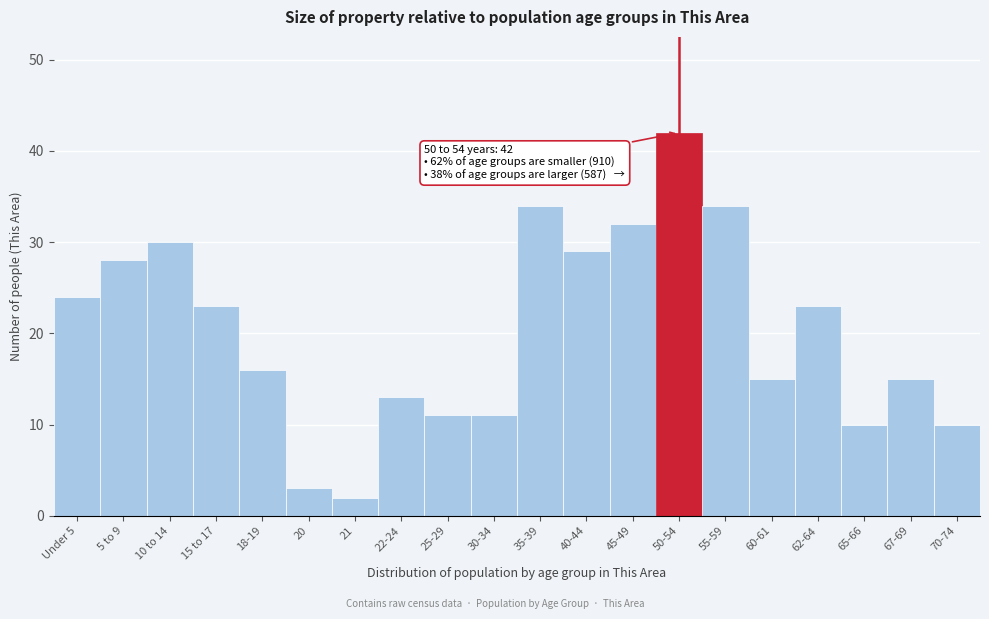

Reading left to right, extract all data points from this chart.

Under 5=24	5 to 9=28	10 to 14=30	15 to 17=23	18-19=16	20=3	21=2	22-24=13	25-29=11	30-34=11	35-39=34	40-44=29	45-49=32	50-54=42	55-59=34	60-61=15	62-64=23	65-66=10	67-69=15	70-74=10